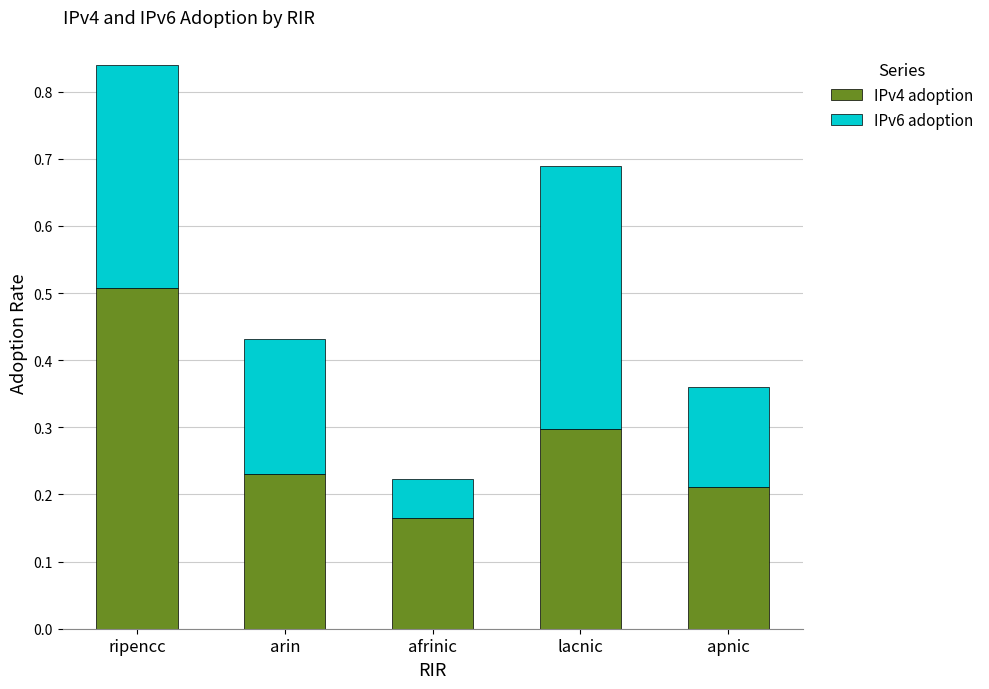

Where is IPv4 adoption nearest to the value 0?

afrinic